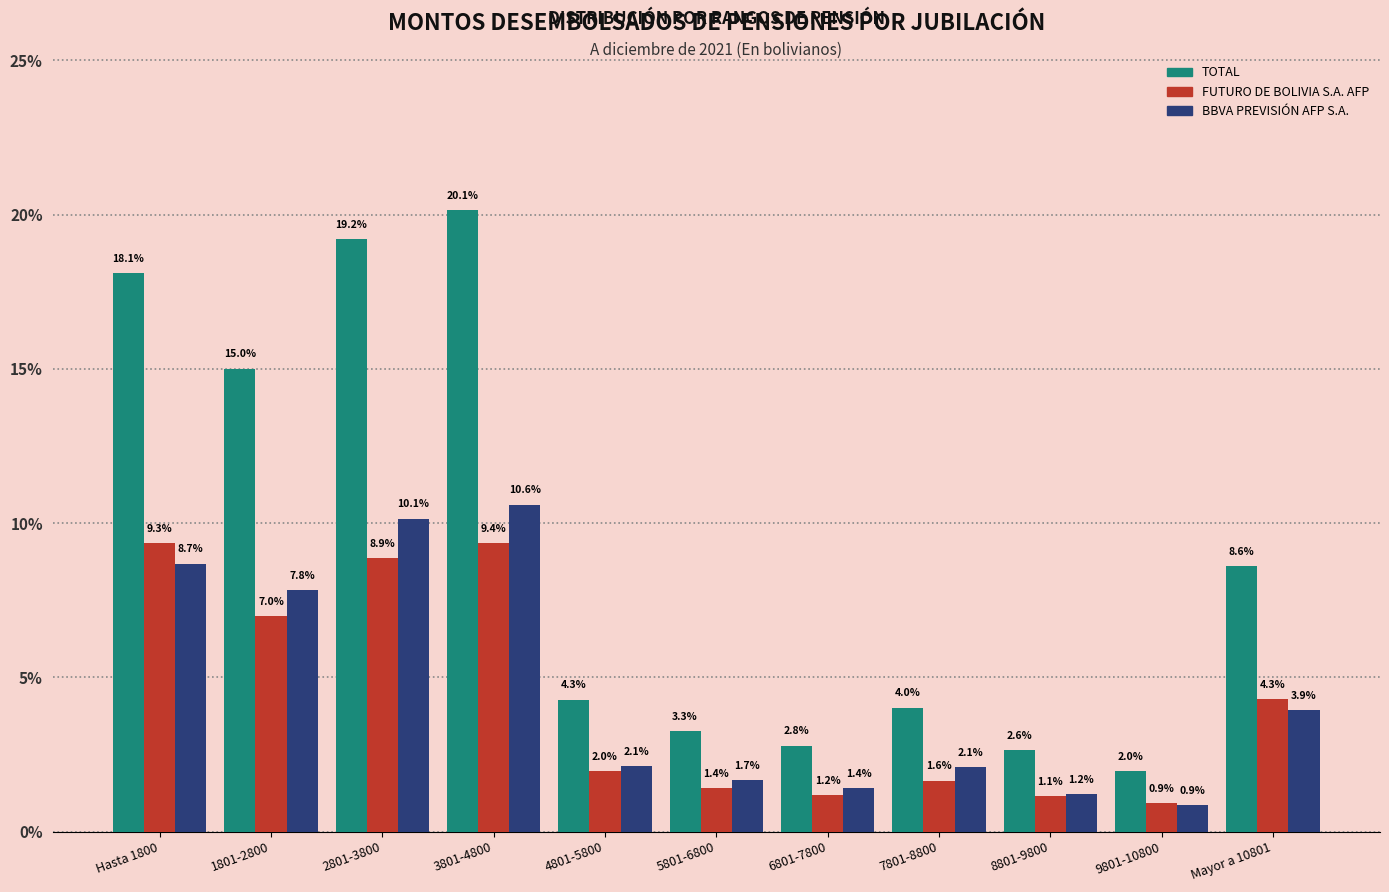

Reading left to right, list all the values displayed in this chart.

TOTAL: 18.1	15.0	19.2	20.1	4.3	3.3	2.8	4.0	2.6	2.0	8.6
FUTURO DE BOLIVIA S.A. AFP: 9.3	7.0	8.9	9.4	2.0	1.4	1.2	1.6	1.1	0.9	4.3
BBVA PREVISIÓN AFP S.A.: 8.7	7.8	10.1	10.6	2.1	1.7	1.4	2.1	1.2	0.9	3.9